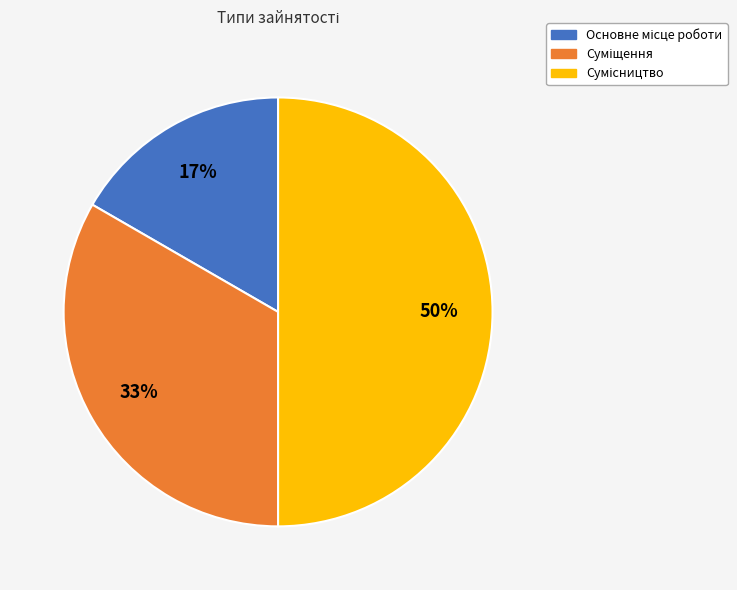

To the nearest percent, what is the average slice percentage?

33%